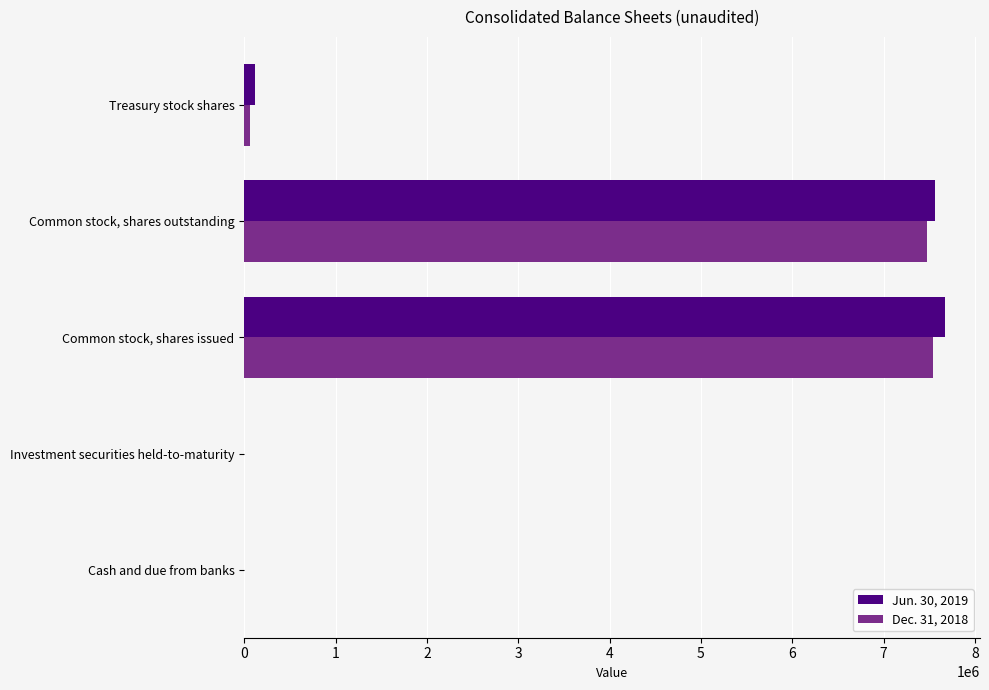

The Jun. 30, 2019 series shows 7557848 at Common stock, shares outstanding. True or false?

True